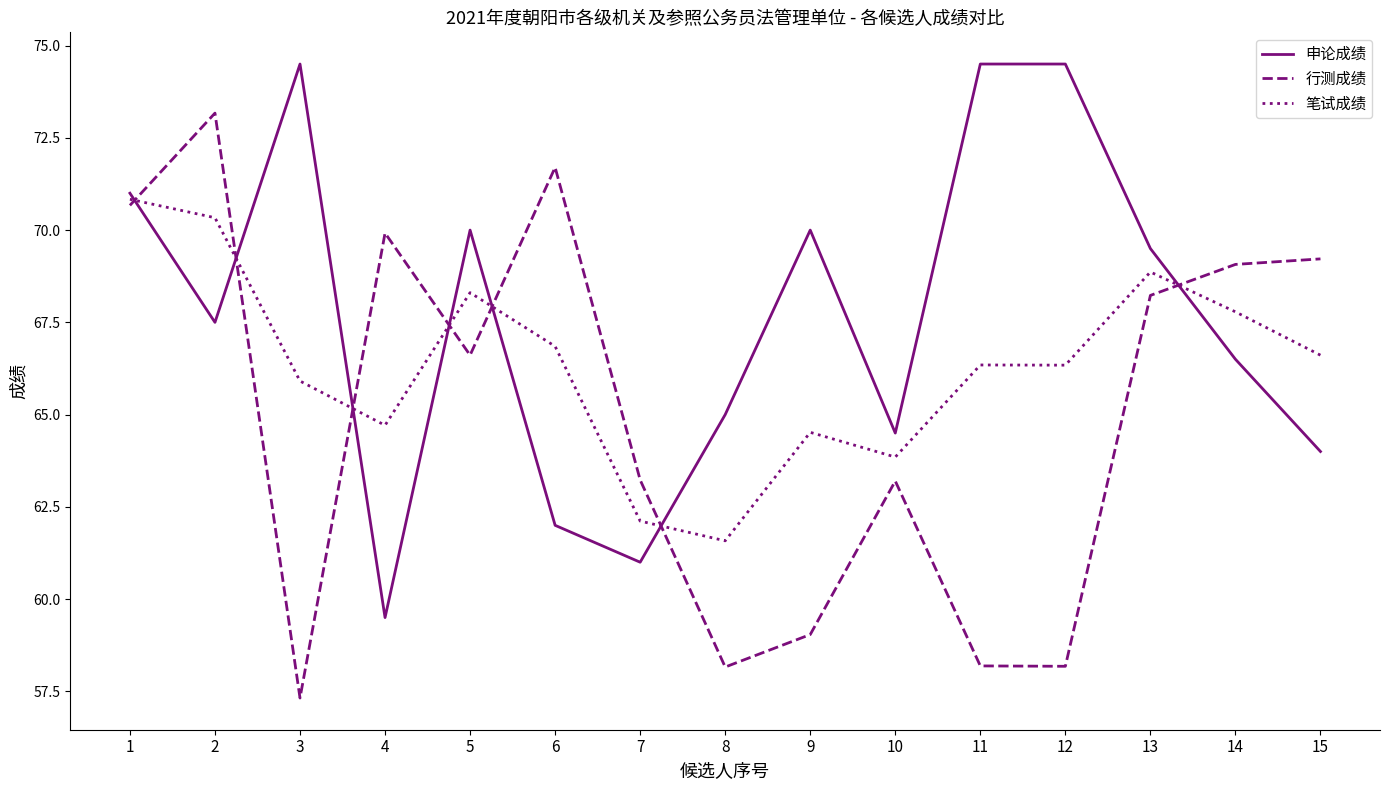

The value of 行测成绩 at 14 is 69.1. True or false?

True